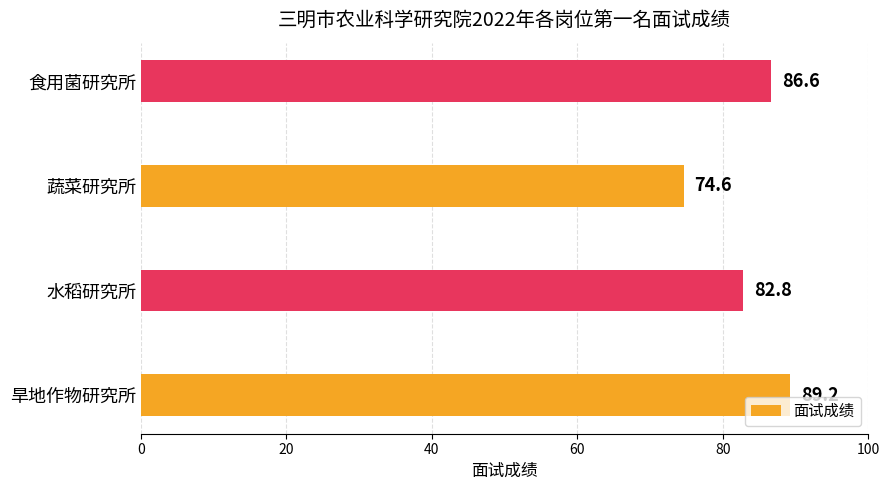

At which label is the value closest to 81?

水稻研究所